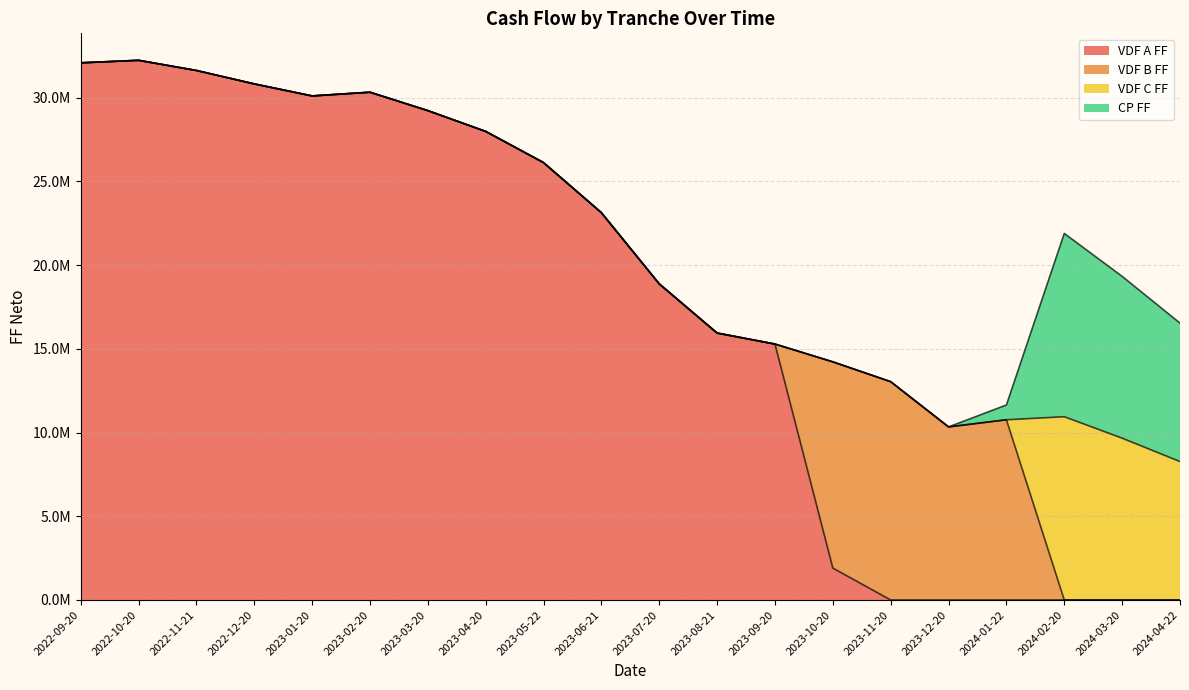

List the labels in order of VDF A FF value, smallest first.

2023-11-20, 2023-12-20, 2024-01-22, 2024-02-20, 2024-03-20, 2024-04-22, 2023-10-20, 2023-09-20, 2023-08-21, 2023-07-20, 2023-06-21, 2023-05-22, 2023-04-20, 2023-03-20, 2023-01-20, 2023-02-20, 2022-12-20, 2022-11-21, 2022-09-20, 2022-10-20